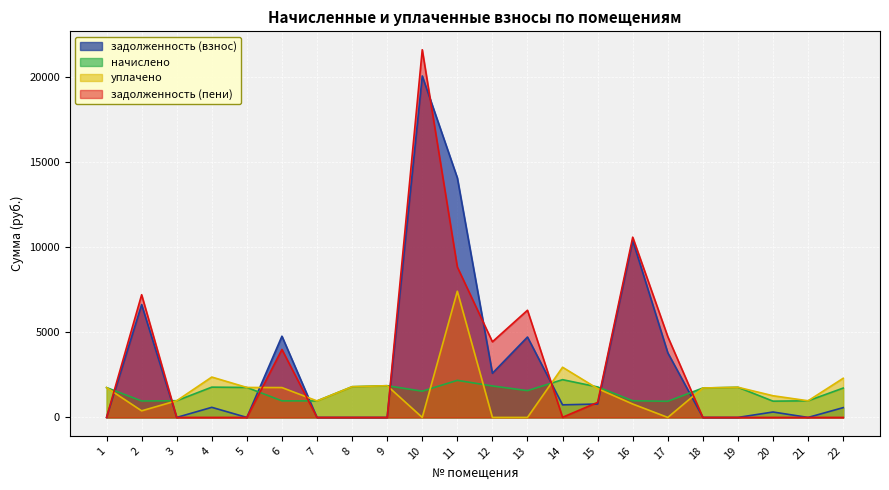

What is the difference between the highest and lowest values at 10?

21631.8